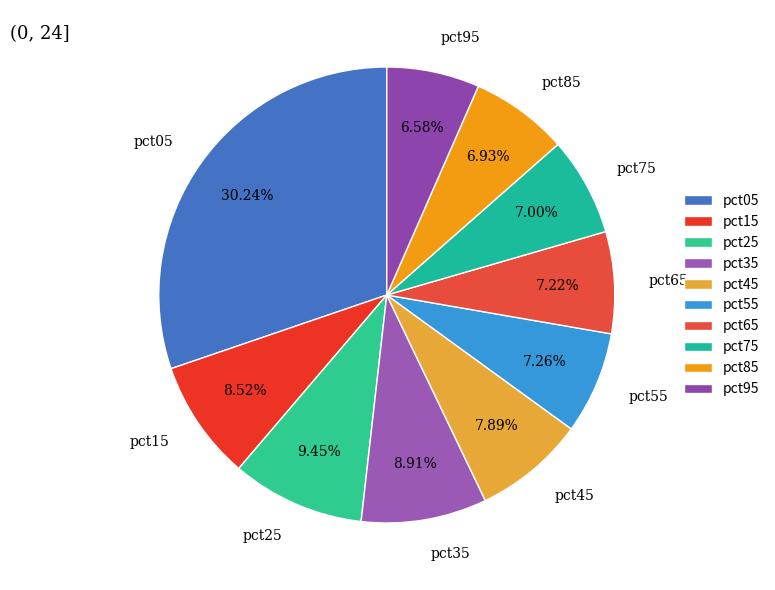

Does any single category account for the majority?

No